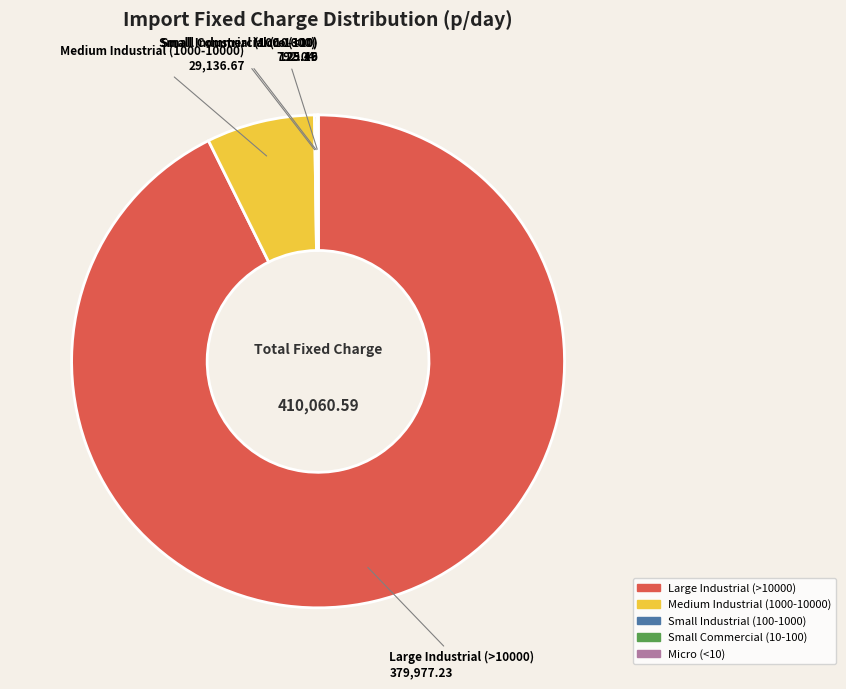

Combined, do Medium Industrial (1000-10000) and Large Industrial (>10000) account for over 50%?

Yes